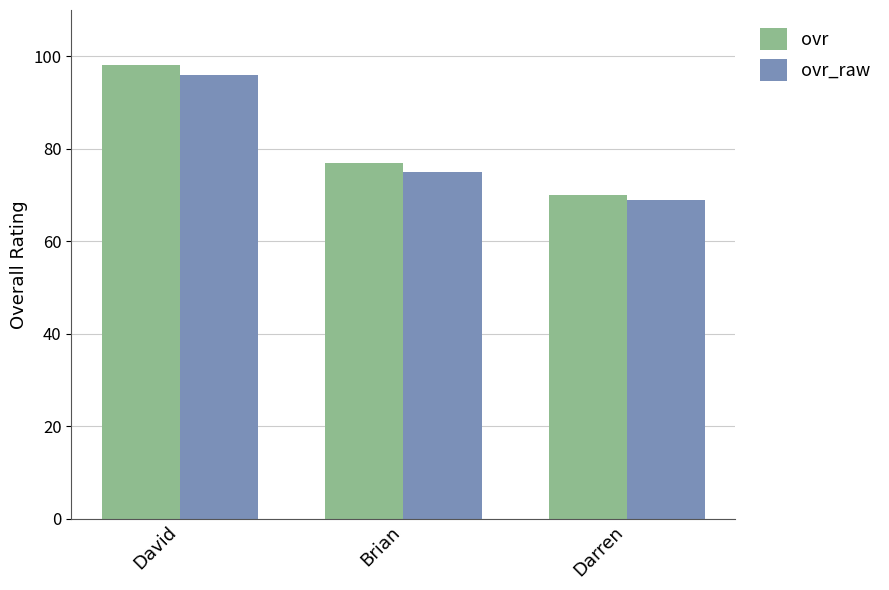

Reading right to left, what are all the values shown in this chart?

ovr: Darren=70	Brian=77	David=98
ovr_raw: Darren=69	Brian=75	David=96